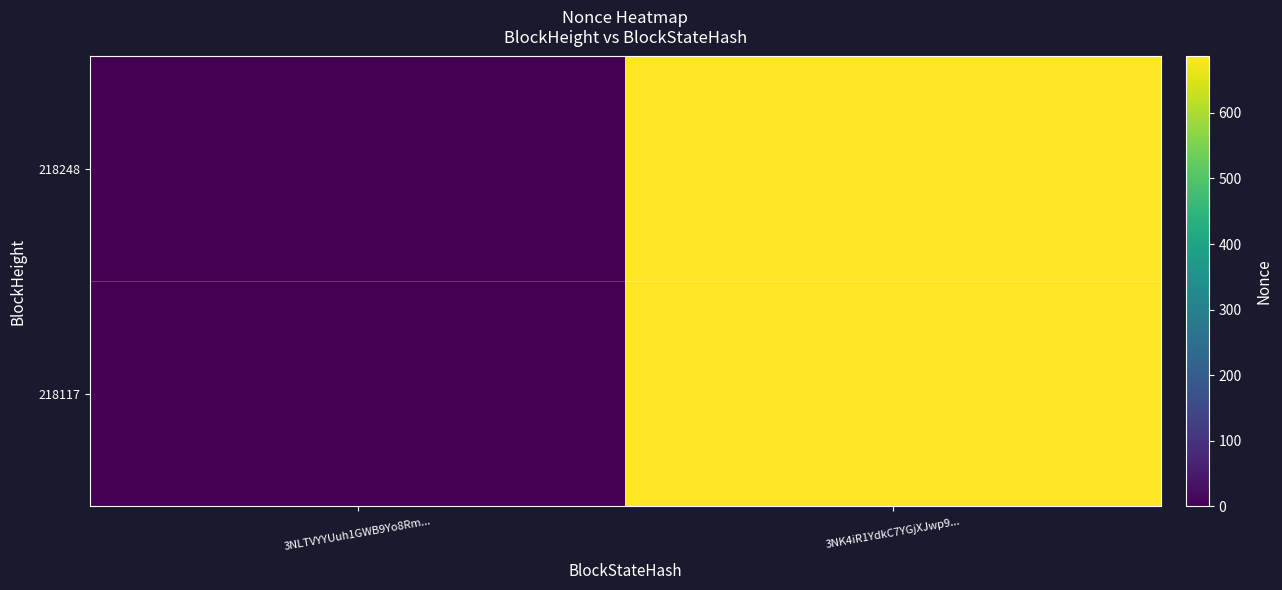

Reading left to right, extract all data points from this chart.

218248: 3NLTVYYUuh1GWB9Yo8Rm...=0	3NK4iR1YdkC7YGjXJwp9...=686
218117: 3NLTVYYUuh1GWB9Yo8Rm...=0	3NK4iR1YdkC7YGjXJwp9...=686